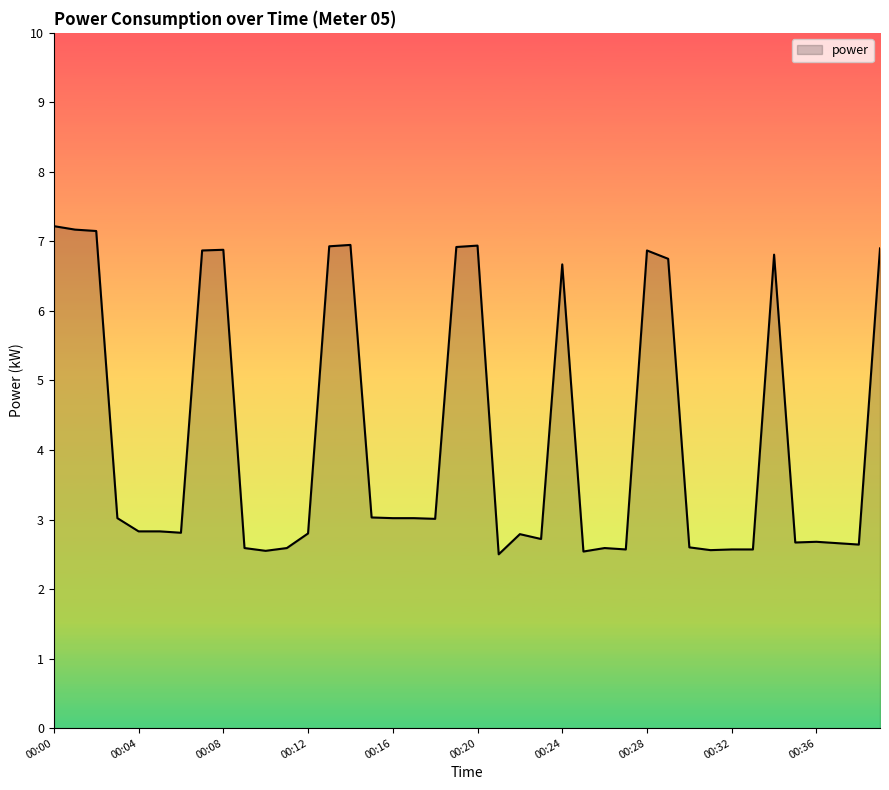

What is the difference between the maximum and minimum values?

4.7